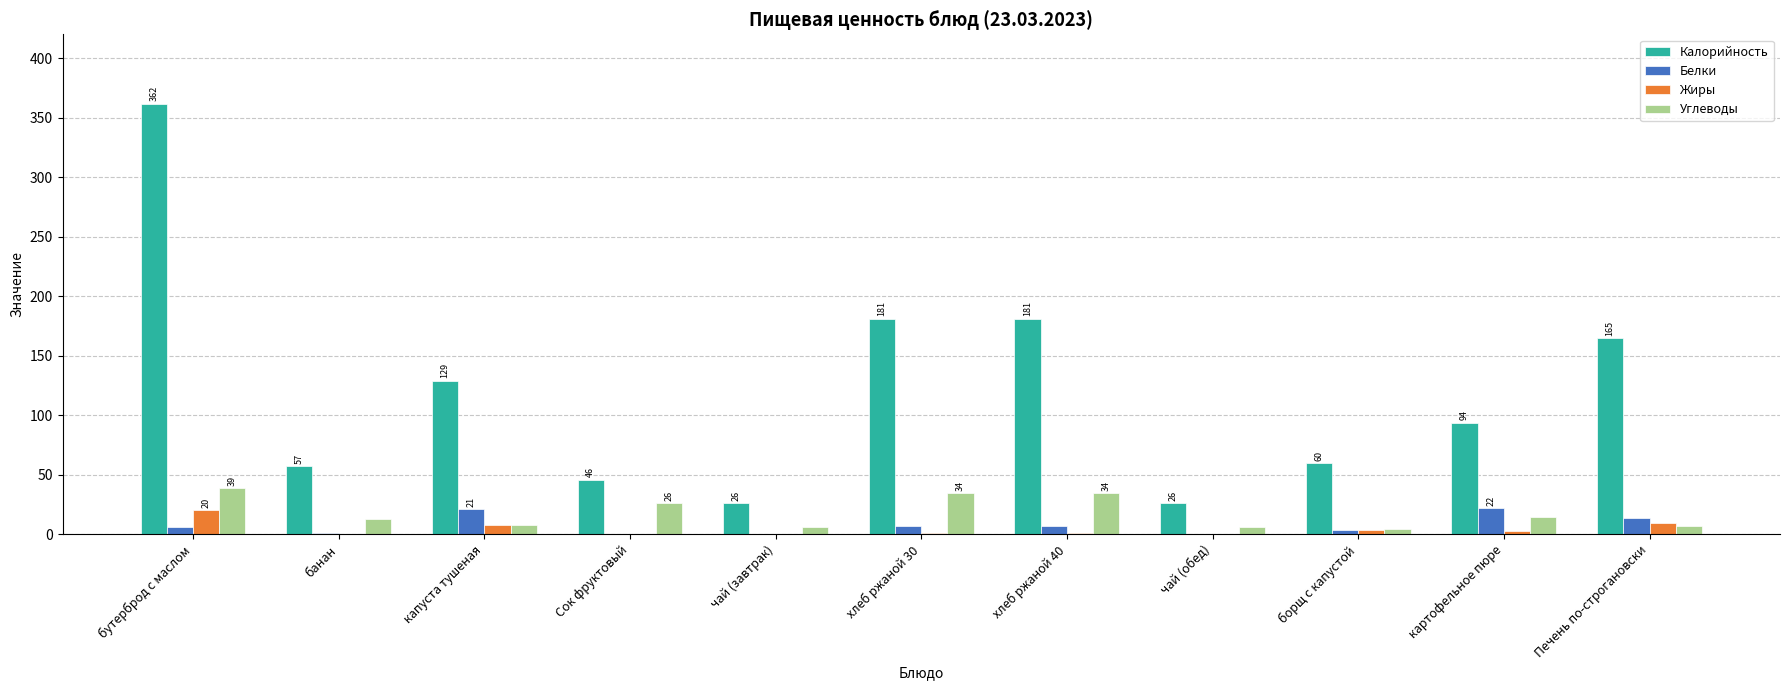

How many groups of bars are there?

11